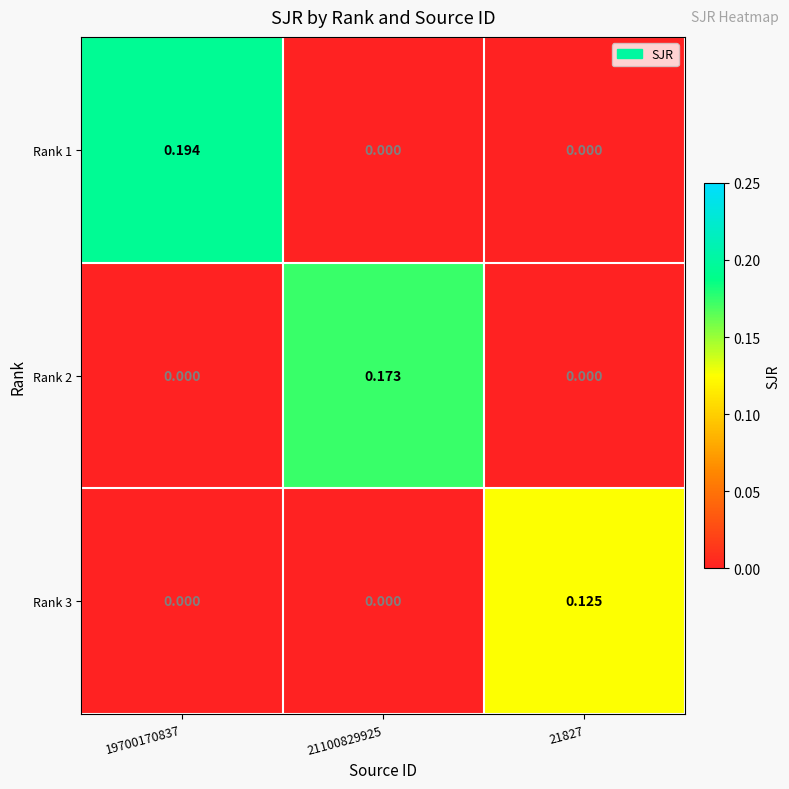

Is the value of Rank 1 at 21100829925 greater than the value of Rank 3 at 21827?

No